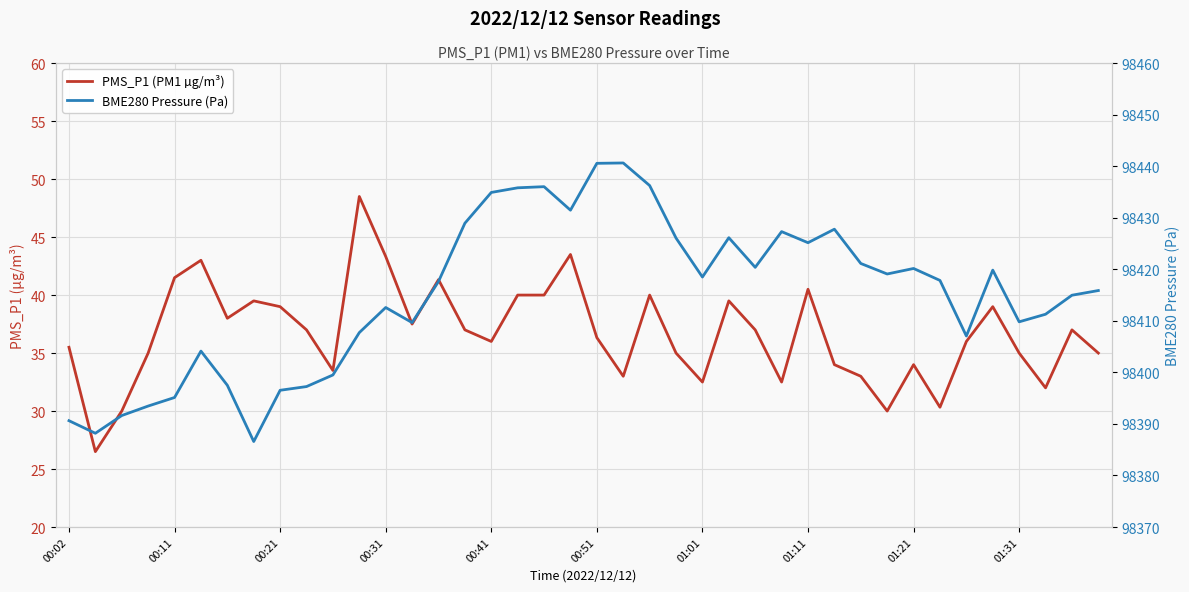

True or false: PMS_P1 (PM1 µg/m³) and BME280 Pressure (Pa) cross at least once.

False